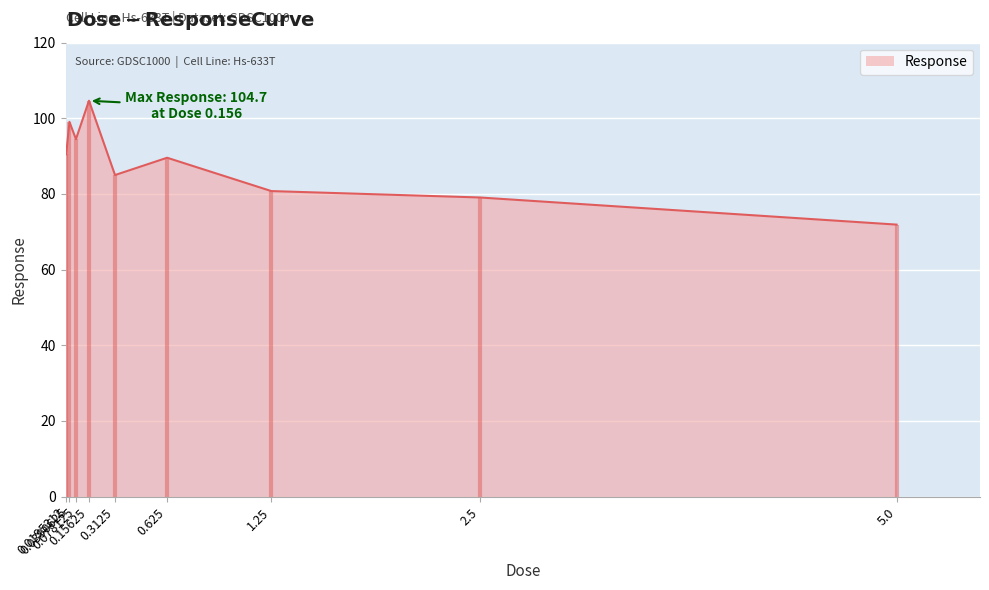

What is the greatest value displayed?

104.7